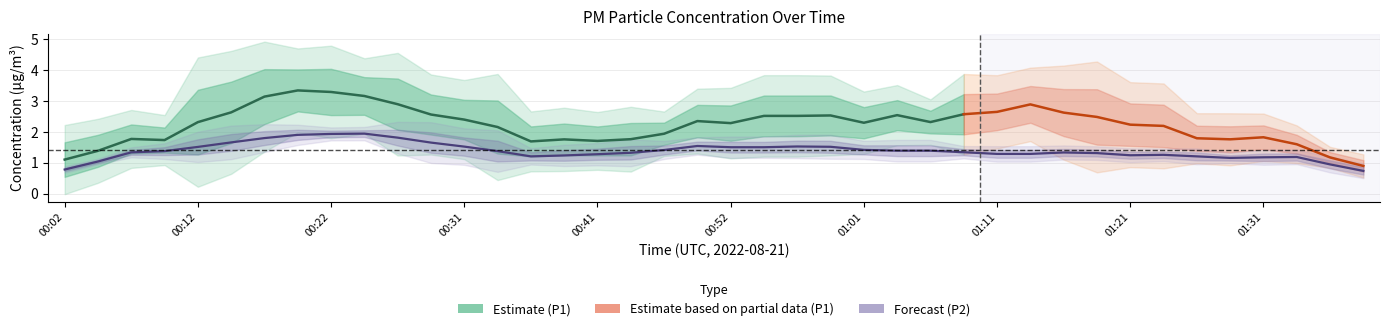

At how many categories does at least one series exceed 1?

39